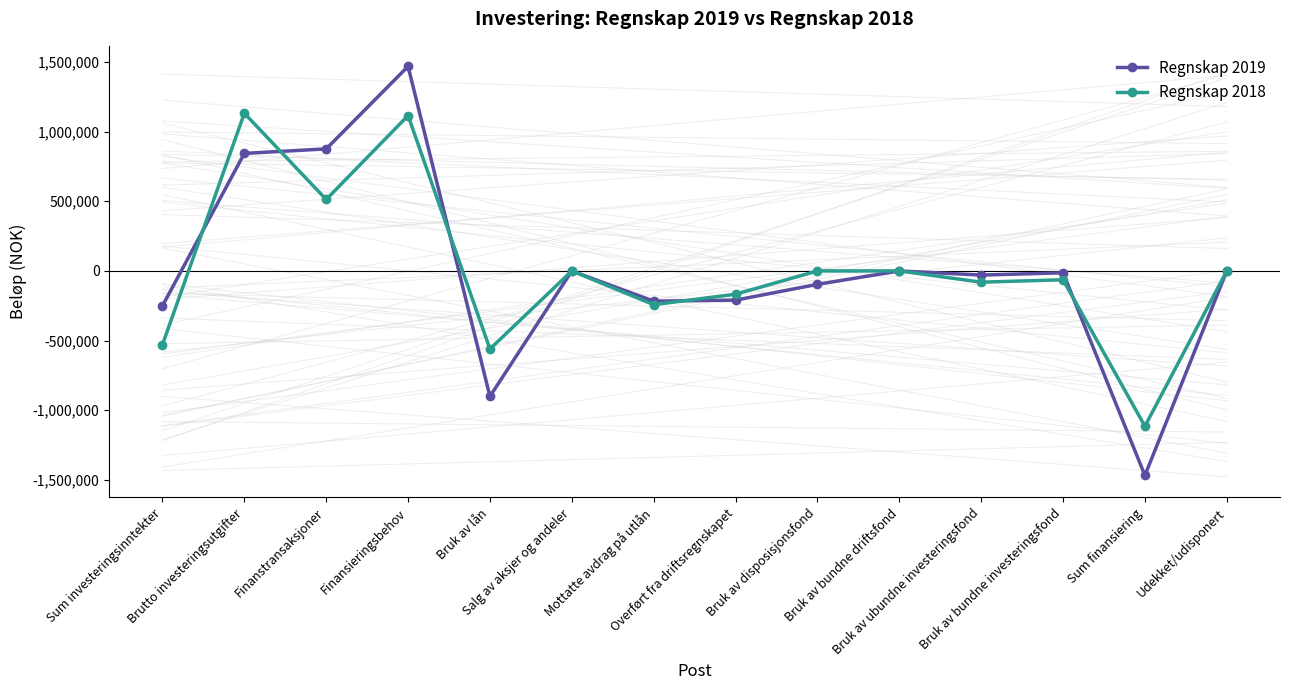

What is the minimum value for Regnskap 2019?

-1467915